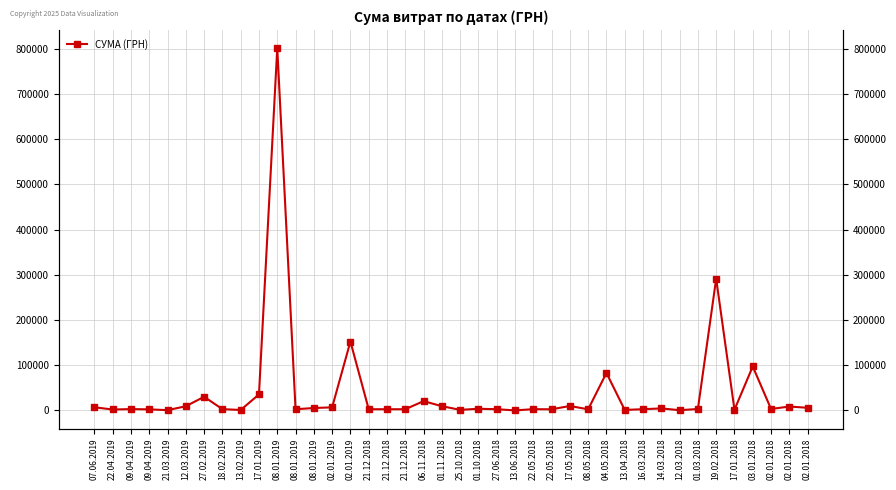

Rank the categories by value from lowest to highest.

13.06.2018, 12.03.2018, 21.03.2019, 13.02.2019, 13.04.2018, 25.10.2018, 17.01.2018, 22.04.2019, 09.04.2019, 22.05.2018, 08.05.2018, 08.01.2019, 21.12.2018, 21.12.2018, 21.12.2018, 27.06.2018, 16.03.2018, 22.05.2018, 18.02.2019, 09.04.2019, 01.03.2018, 02.01.2018, 01.10.2018, 14.03.2018, 08.01.2019, 02.01.2018, 02.01.2019, 07.06.2019, 02.01.2018, 12.03.2019, 01.11.2018, 17.05.2018, 06.11.2018, 27.02.2019, 17.01.2019, 04.05.2018, 03.01.2018, 02.01.2019, 19.02.2018, 08.01.2019